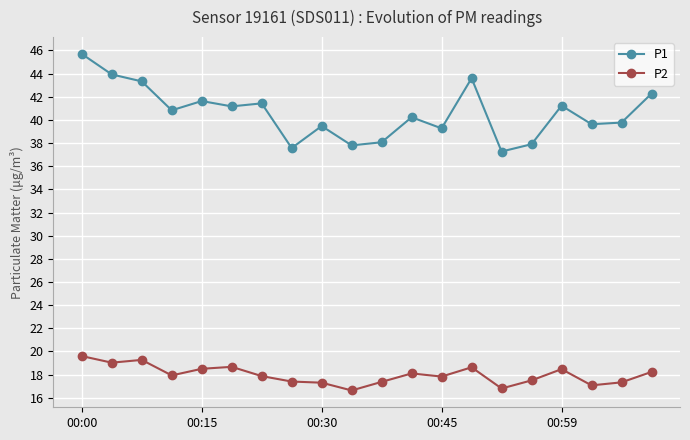

What is the difference between the maximum and minimum values in the P1 series?

8.4